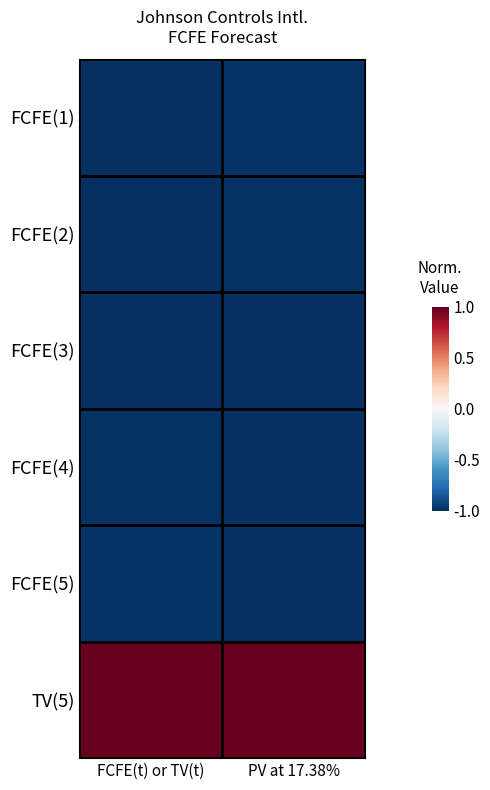

Rank the series at FCFE(t) or TV(t) from lowest to highest value.

FCFE(1), FCFE(2), FCFE(3), FCFE(4), FCFE(5), TV(5)